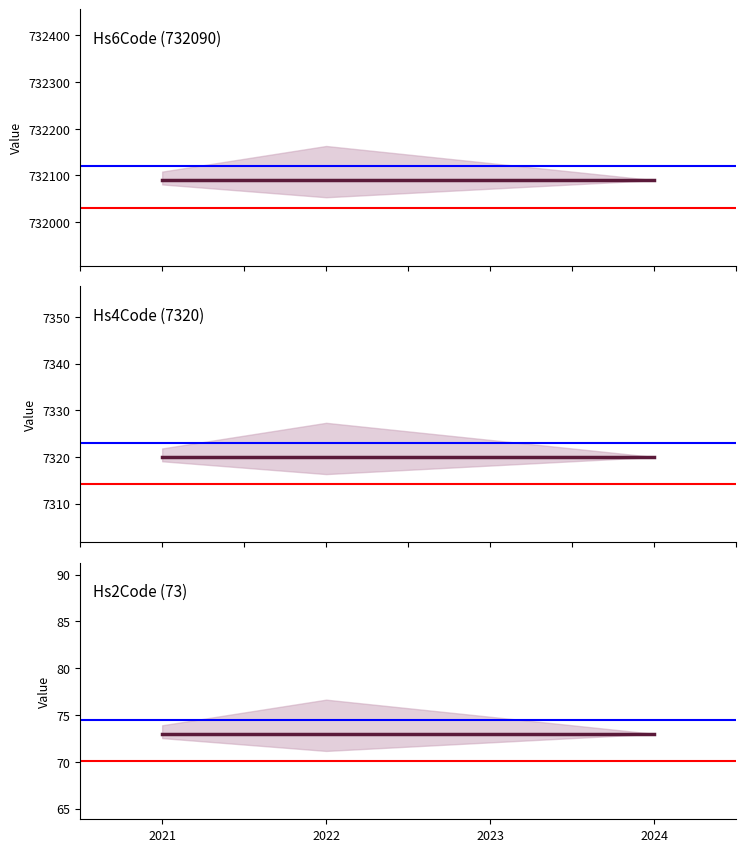

At how many categories does at least one series exceed 102158?

4